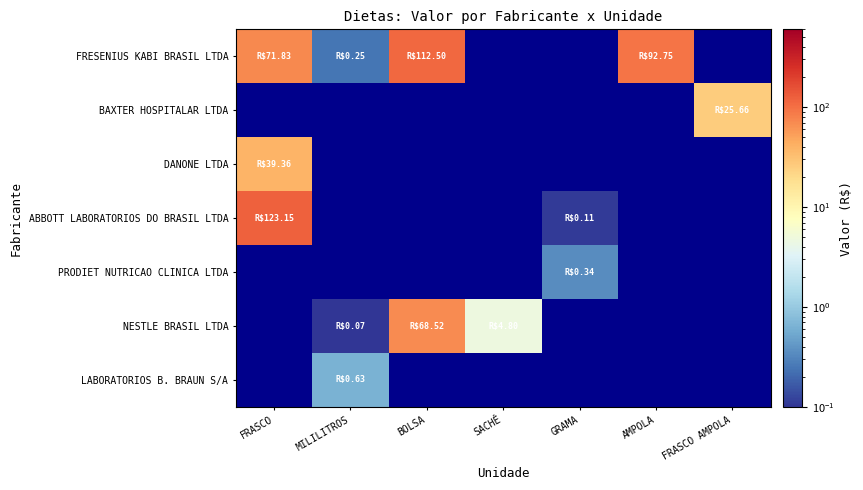

Count the number of categories in the chart.

7